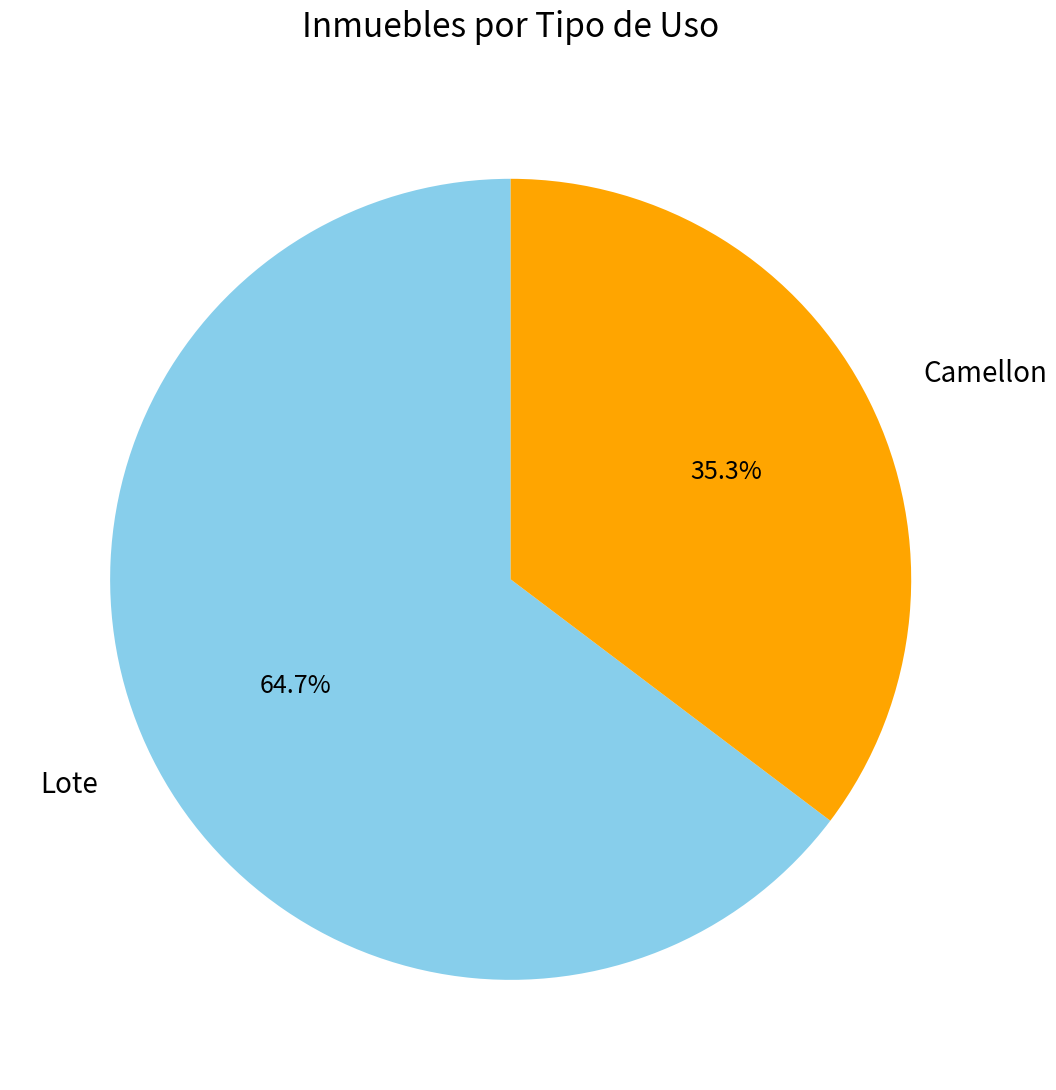

Is there any slice that represents more than half of the pie?

Yes